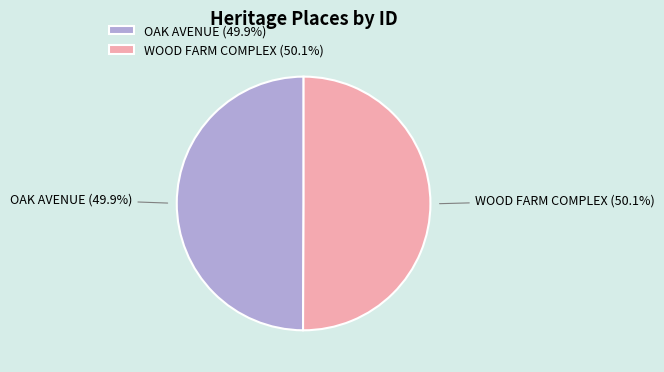

Is there any slice that represents more than half of the pie?

Yes